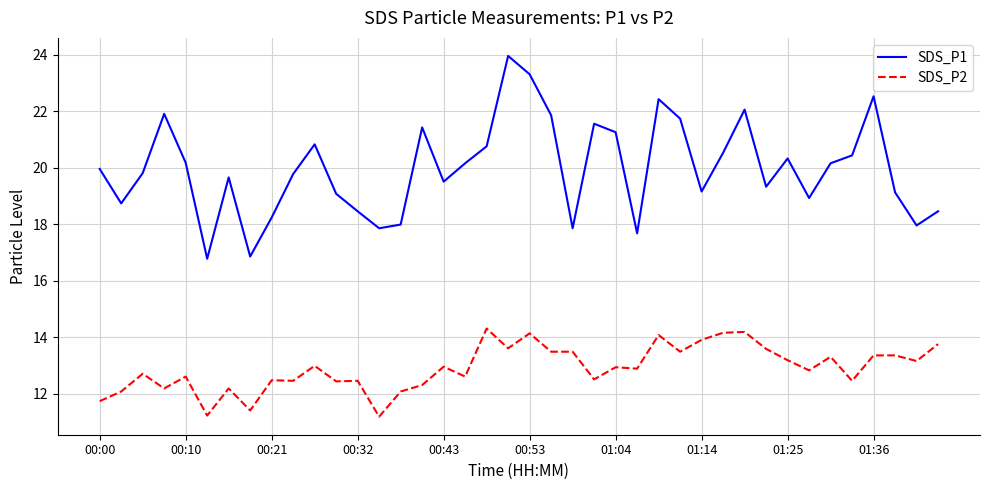

True or false: SDS_P2 and SDS_P1 cross at least once.

False